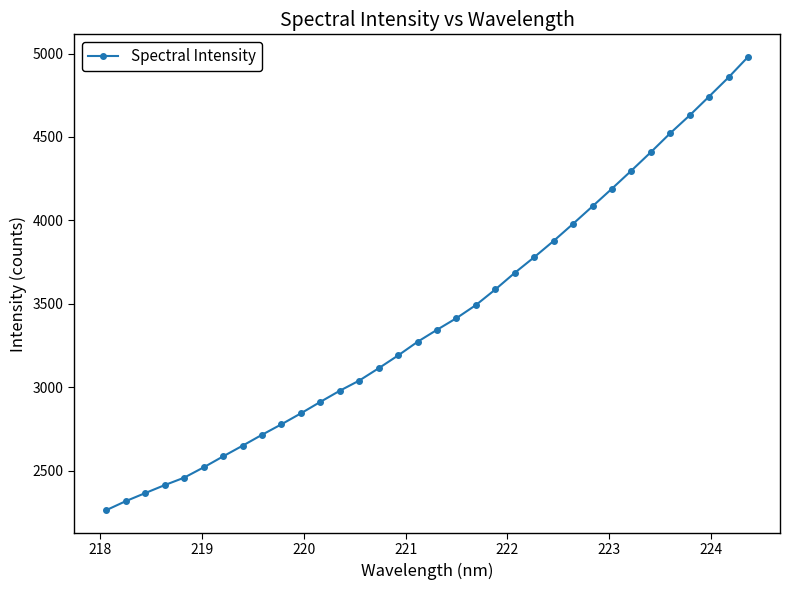

What is the value of the 17th point from the left?

3272.0